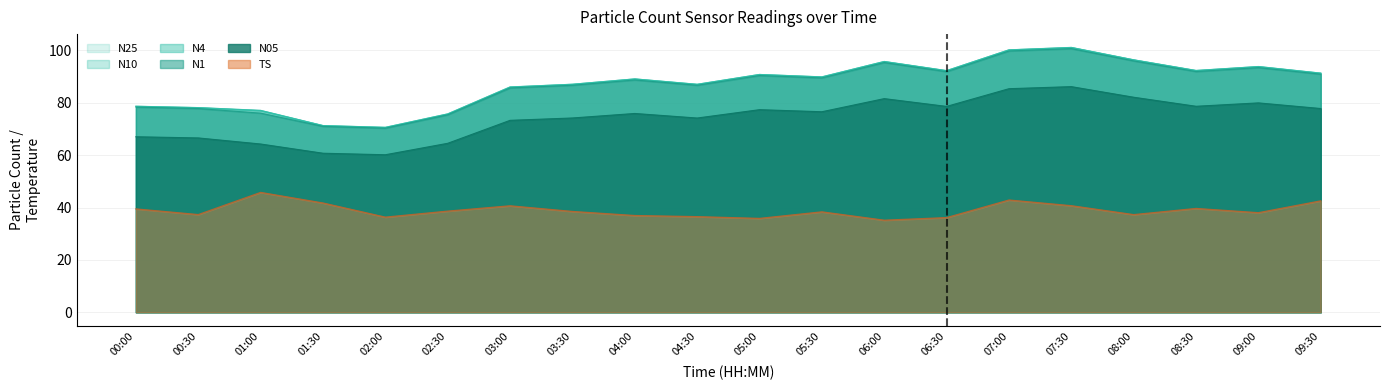

Which has a higher value, 08:00 or 00:30?

08:00